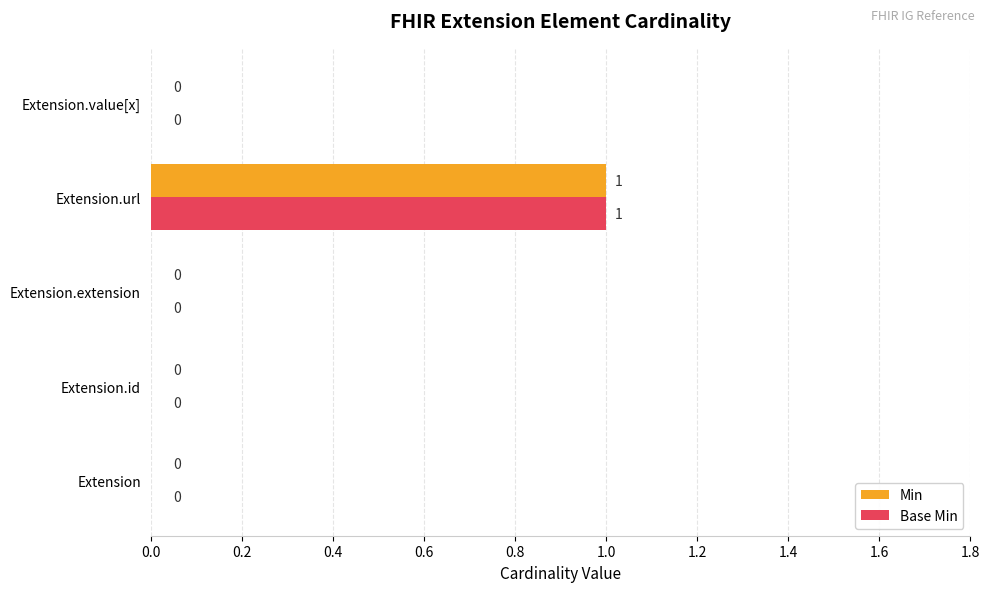

How many Base Min values are between 0 and 1?

5